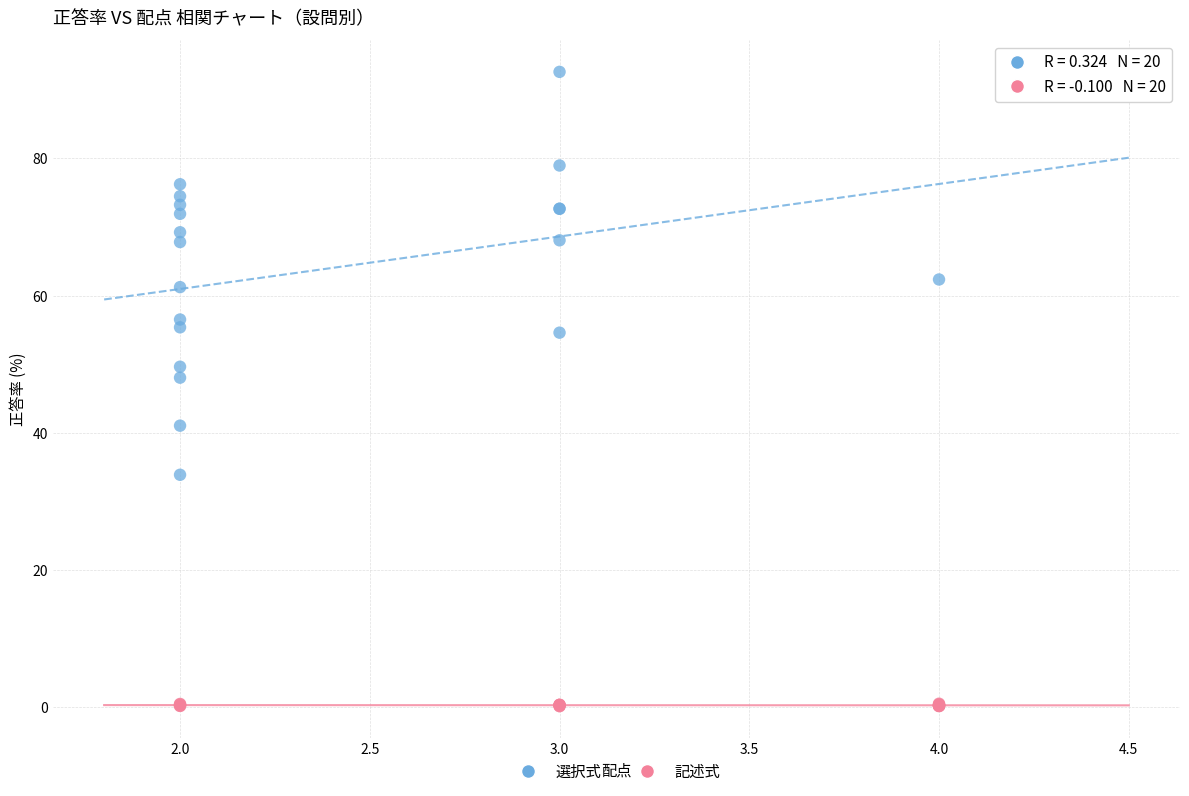

Which series has the largest Y range (max minus min)?

選択式